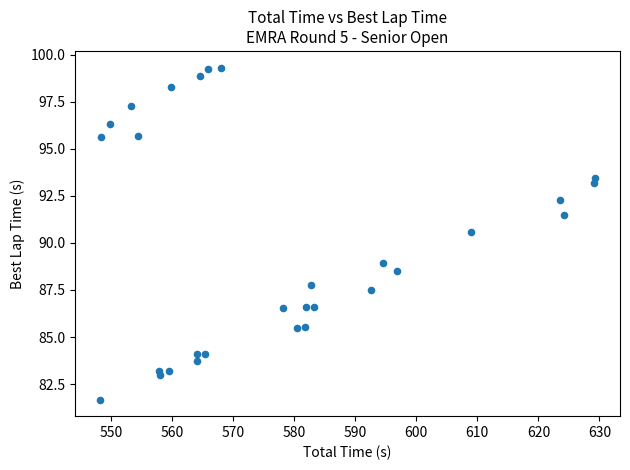

What is the range of X values (max minus min)?

81.2